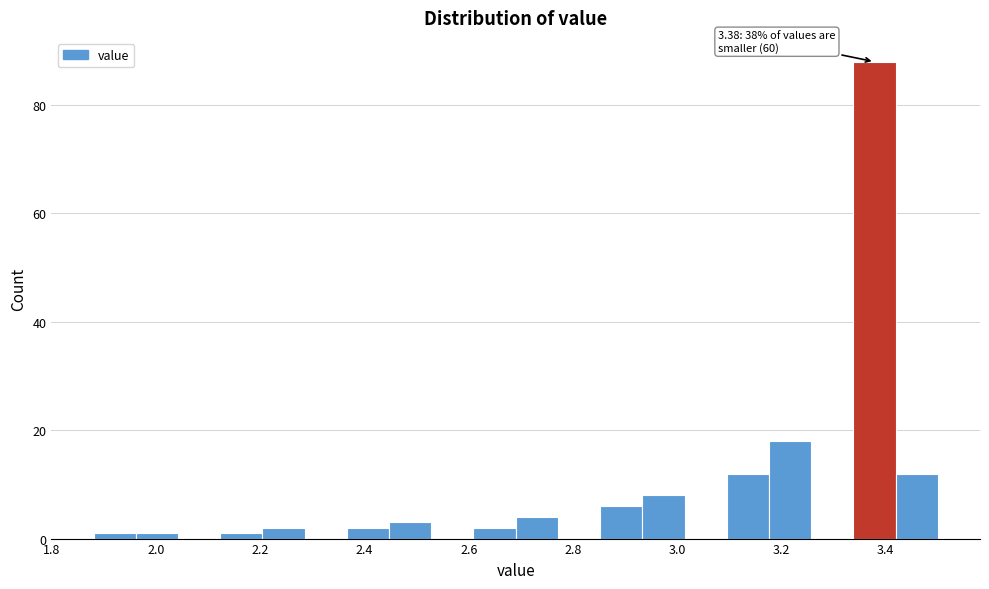

Over which range of the x-axis is the bar tallest?

3.34 to 3.42